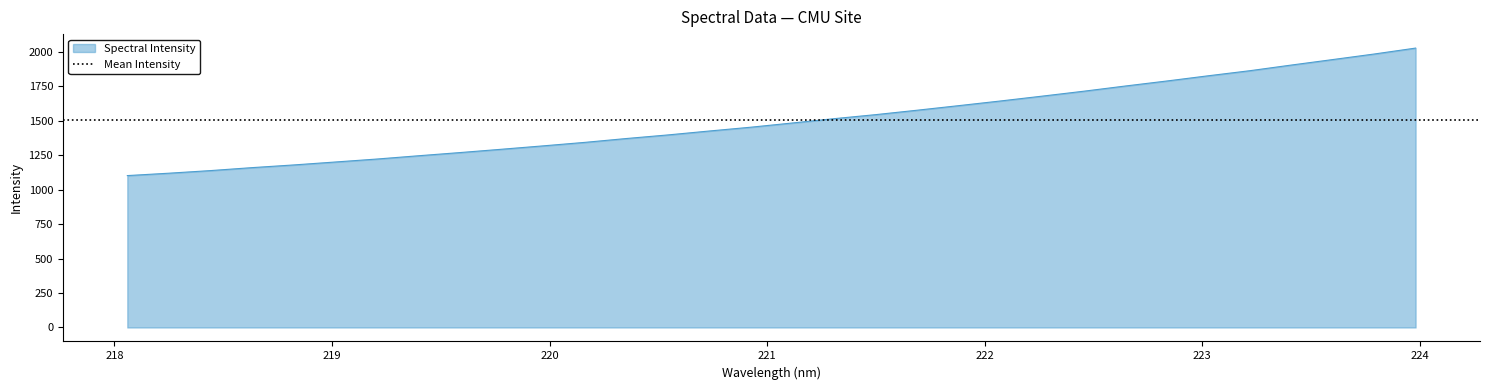

What is the difference between the second highest and second lowest values?

865.1